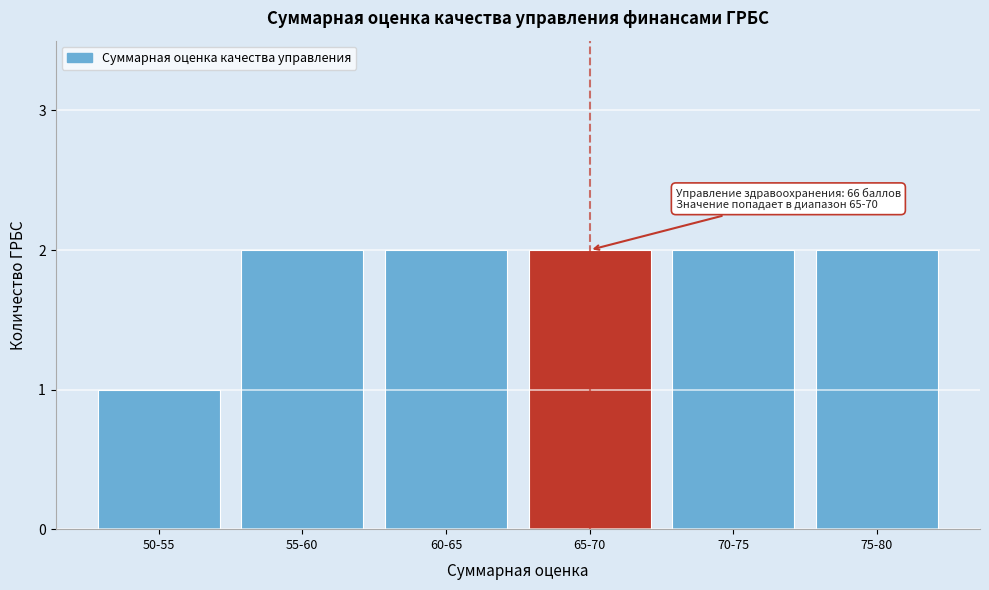

Reading left to right, what are all the values shown in this chart?

50-55=1	55-60=2	60-65=2	65-70=2	70-75=2	75-80=2